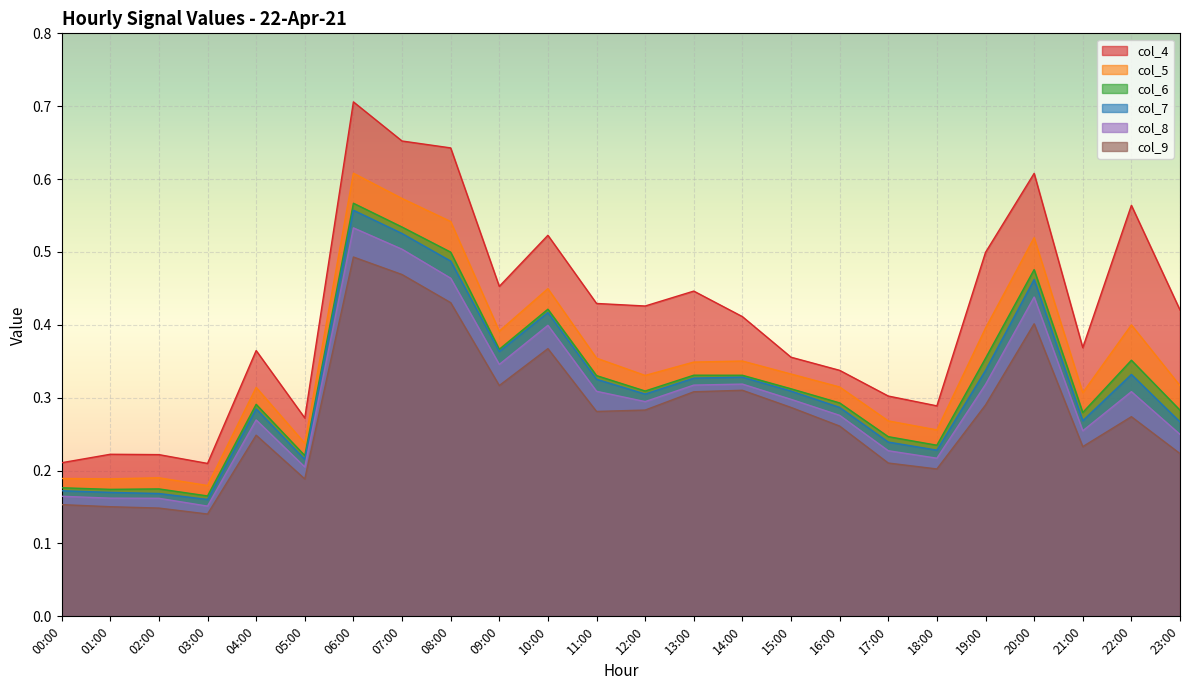

What are all the series names shown in the legend?

col_4, col_5, col_6, col_7, col_8, col_9